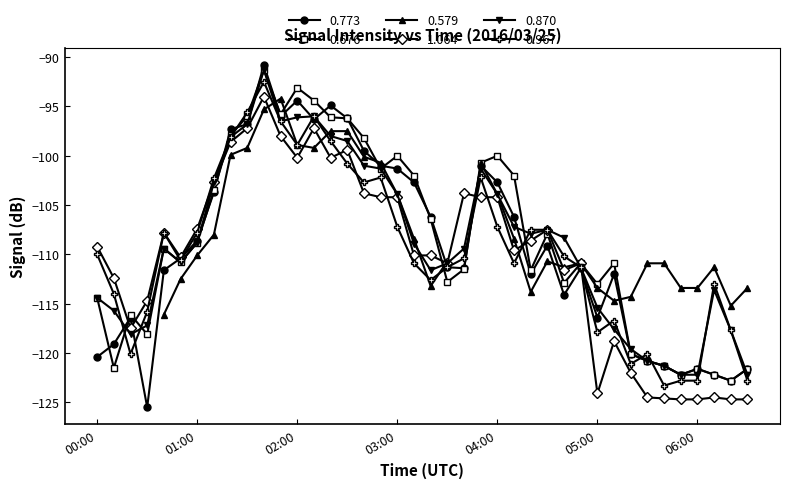

What is the sum of all 0.773 values?

-4369.3